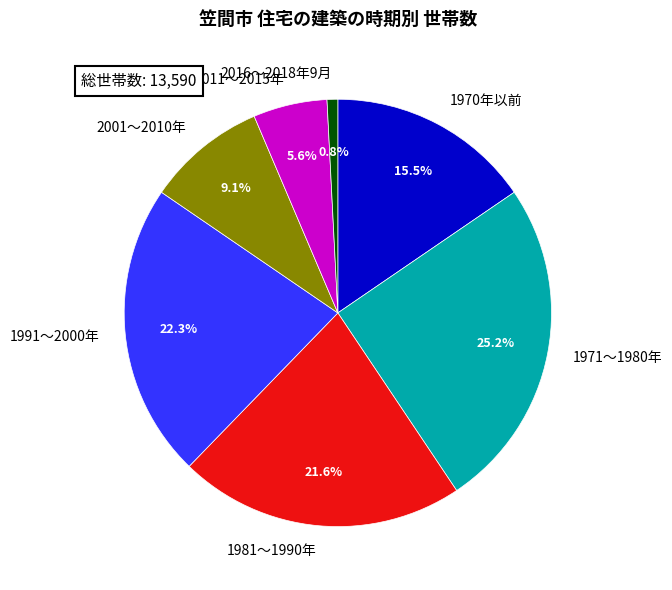

True or false: 1991～2000年 accounts for 22% of the total.

True